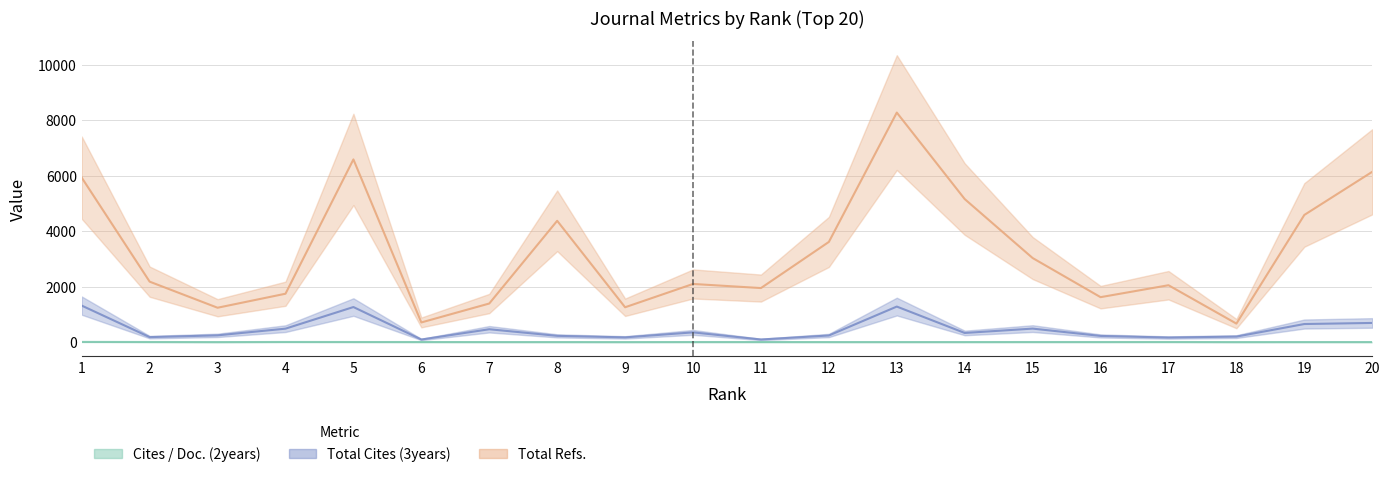

In Total Refs., how many points are lower than both neighbors (excluding endpoints)?

6